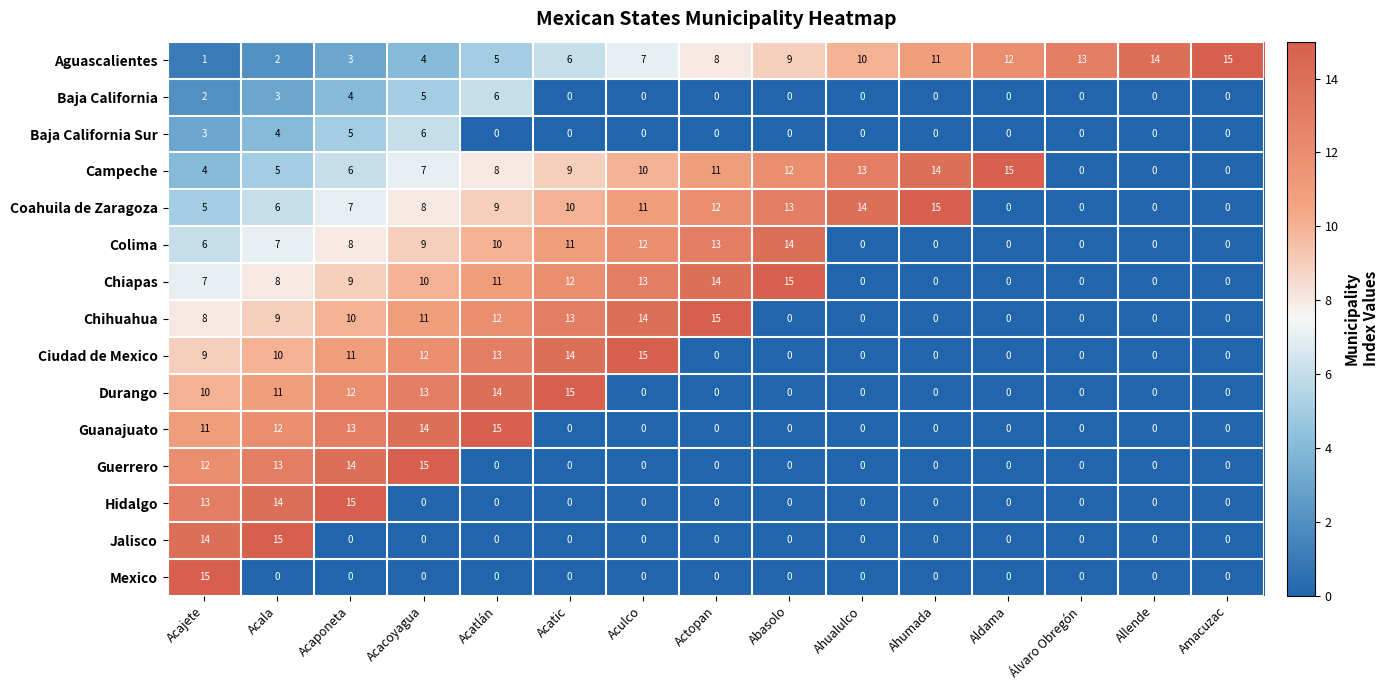

Where is Coahuila de Zaragoza nearest to the value 7?

Acaponeta